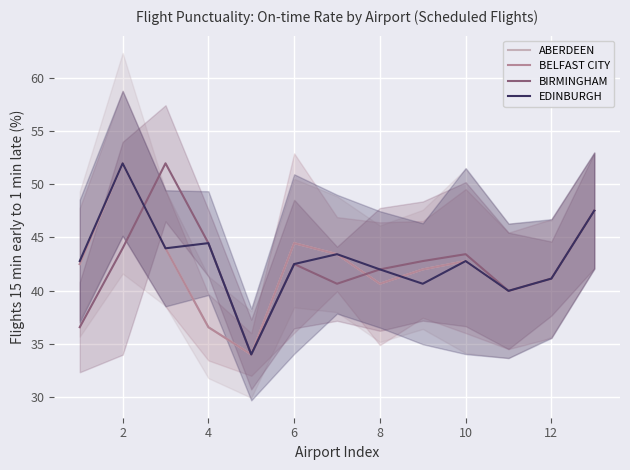

What are all the series names shown in the legend?

ABERDEEN, BELFAST CITY, BIRMINGHAM, EDINBURGH